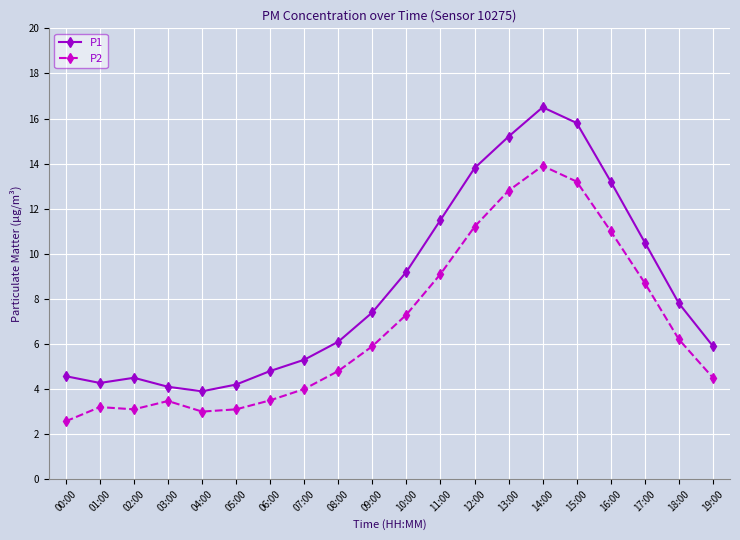

What is the difference between the P2 values at 04:00 and 09:00?

2.9